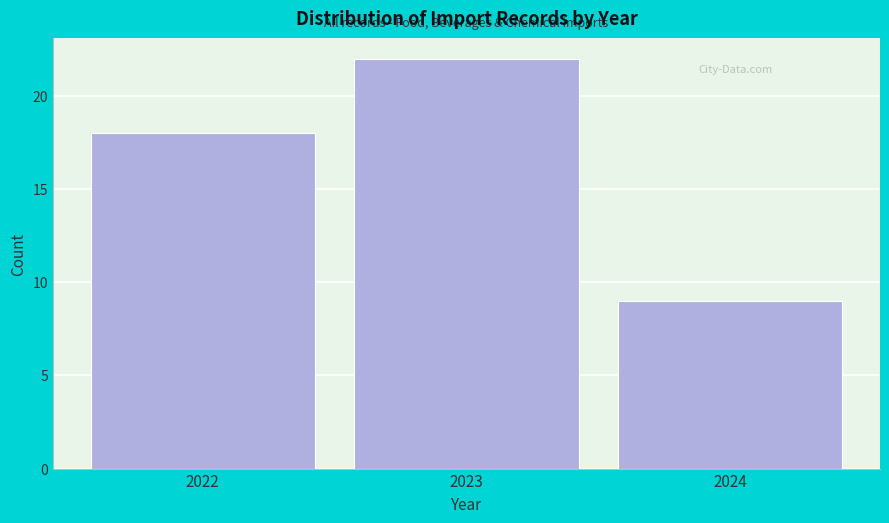

Reading right to left, extract all data points from this chart.

9	22	18